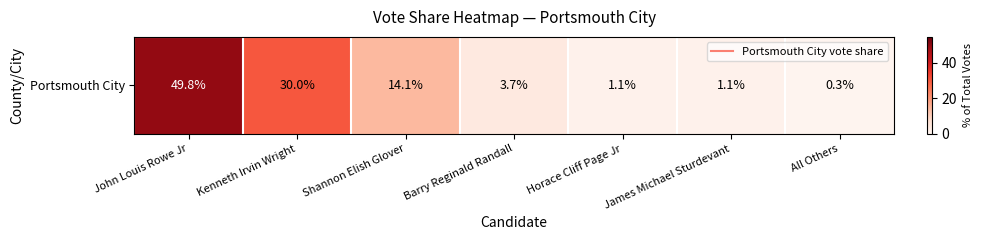

At which category does the chart reach its peak across all series?

John Louis Rowe Jr